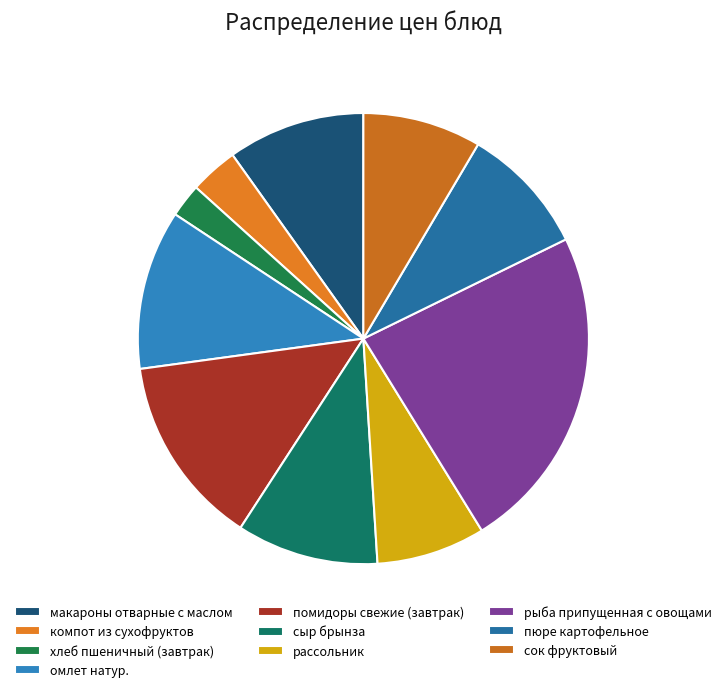

To the nearest percent, what portion does рассольник represent?

8%